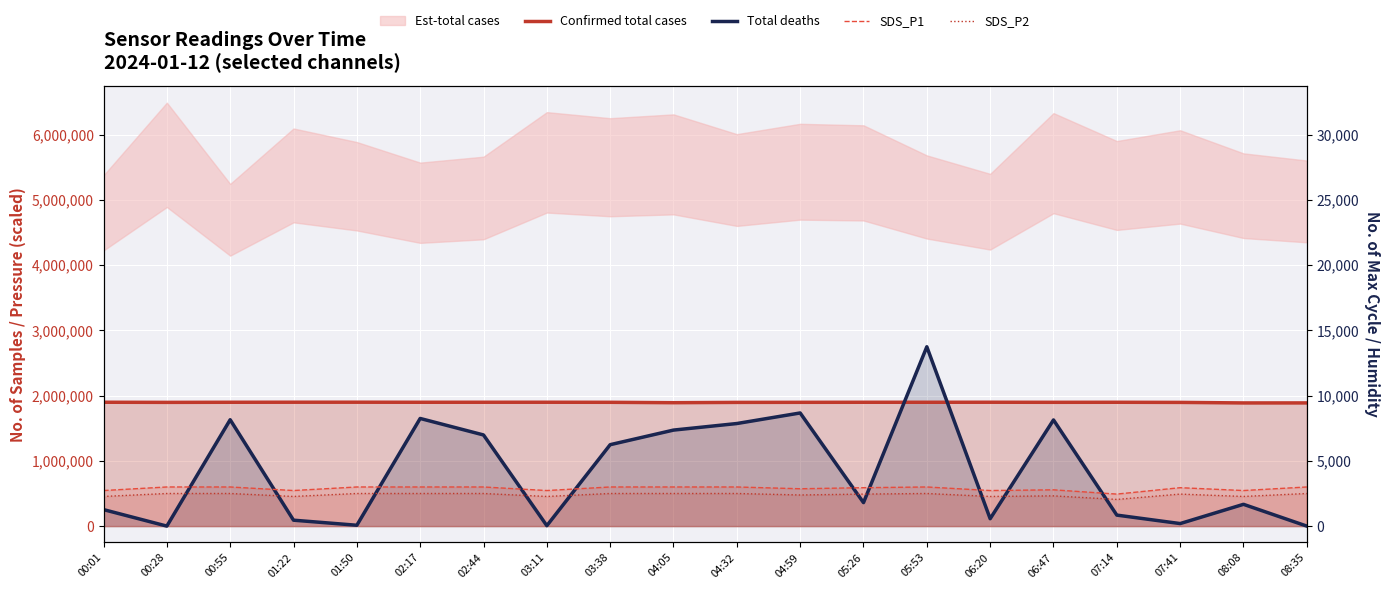

What is the label of the 1st point from the right?

08:35